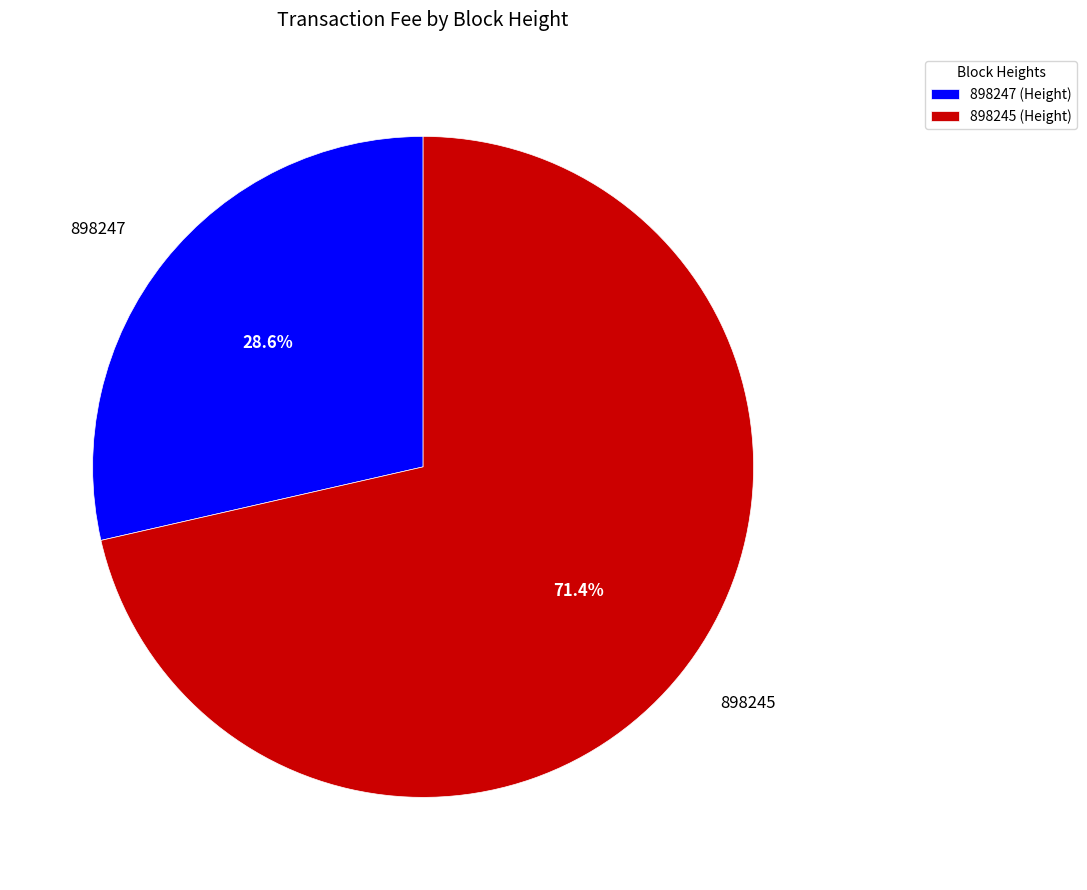

Is there any slice that represents more than half of the pie?

Yes